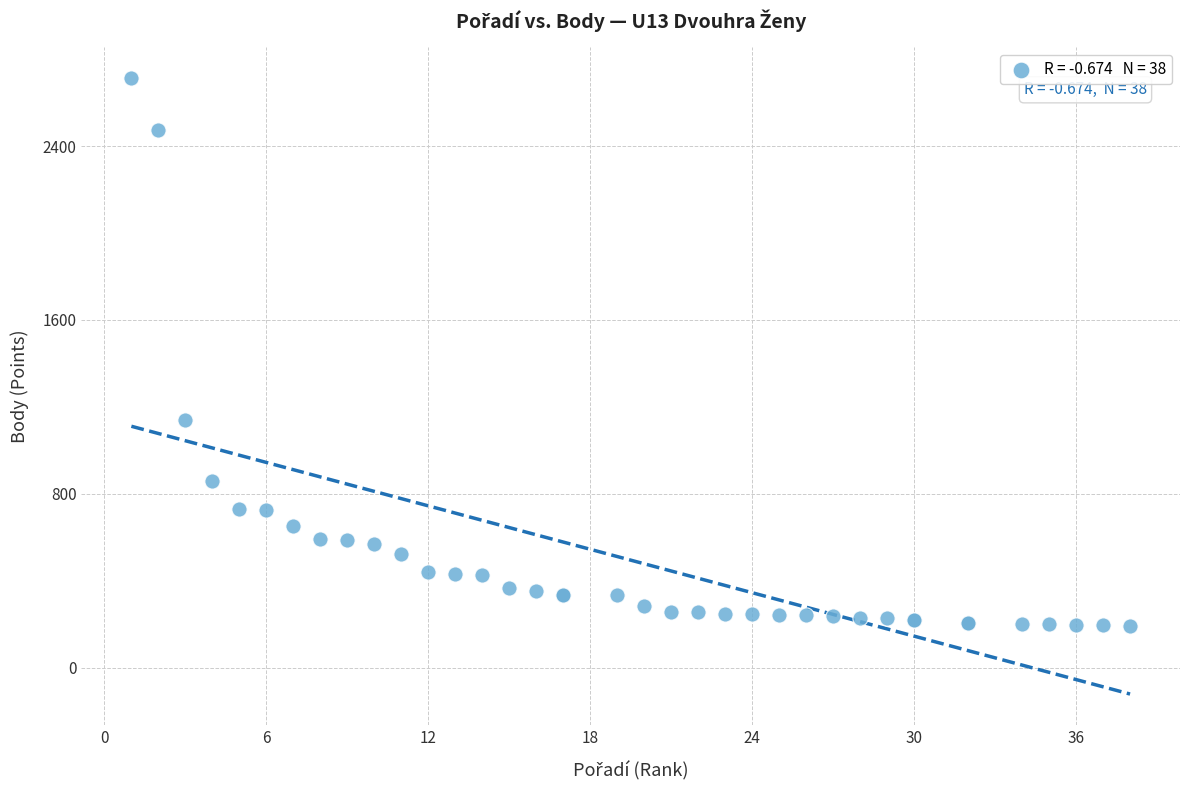

What Y value in the scatter plot is closest to 1452?

1138